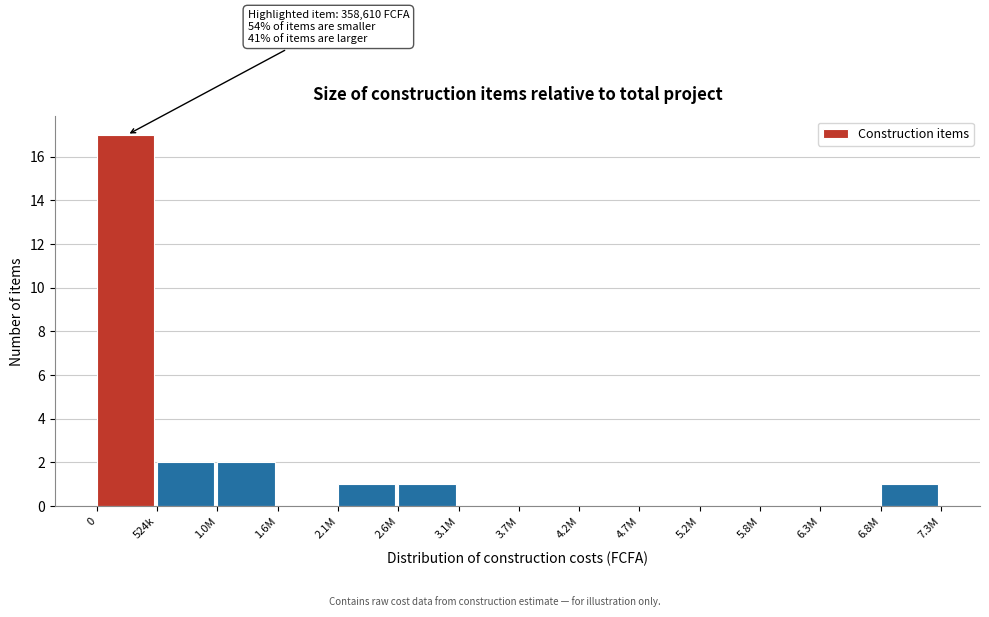

Reading right to left, list all the values displayed in this chart.

6.8M=1	6.3M=0	5.8M=0	5.2M=0	4.7M=0	4.2M=0	3.7M=0	3.1M=0	2.6M=1	2.1M=1	1.6M=0	1.0M=2	524k=2	0=17